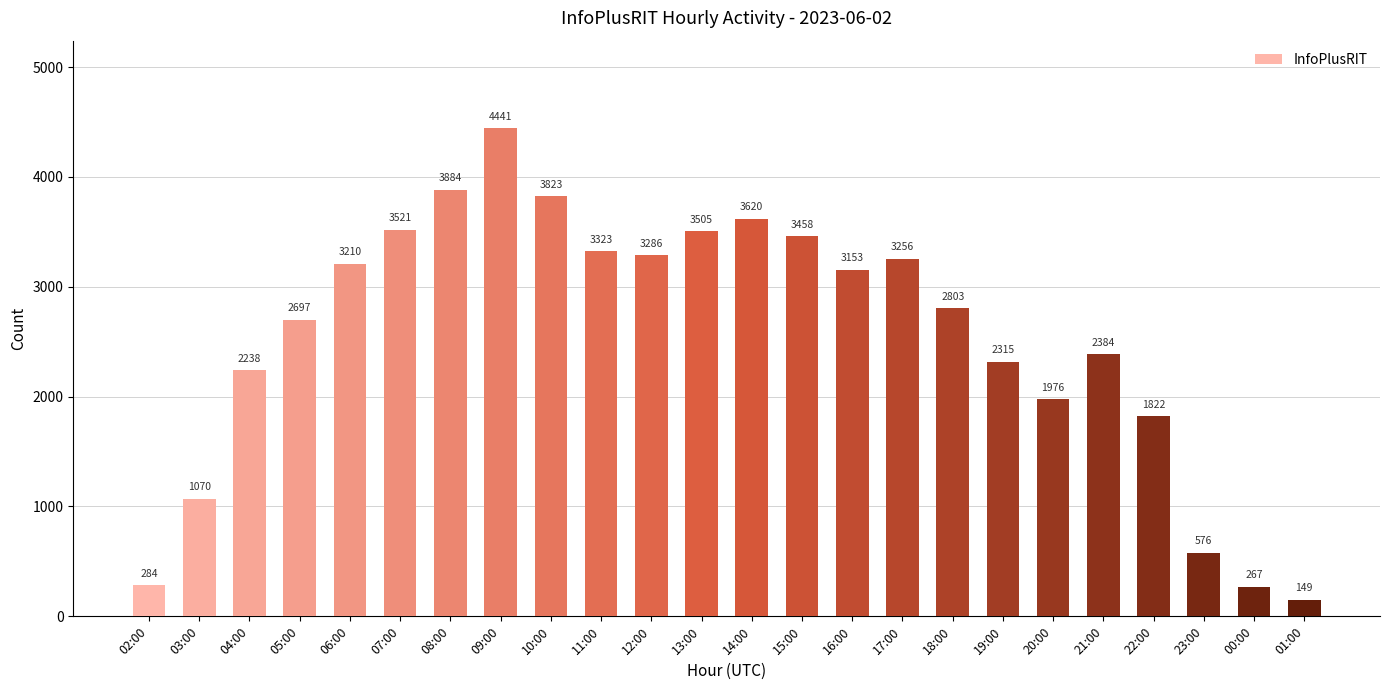

What is the ratio of the value at 01:00 to the value at 21:00?

0.1